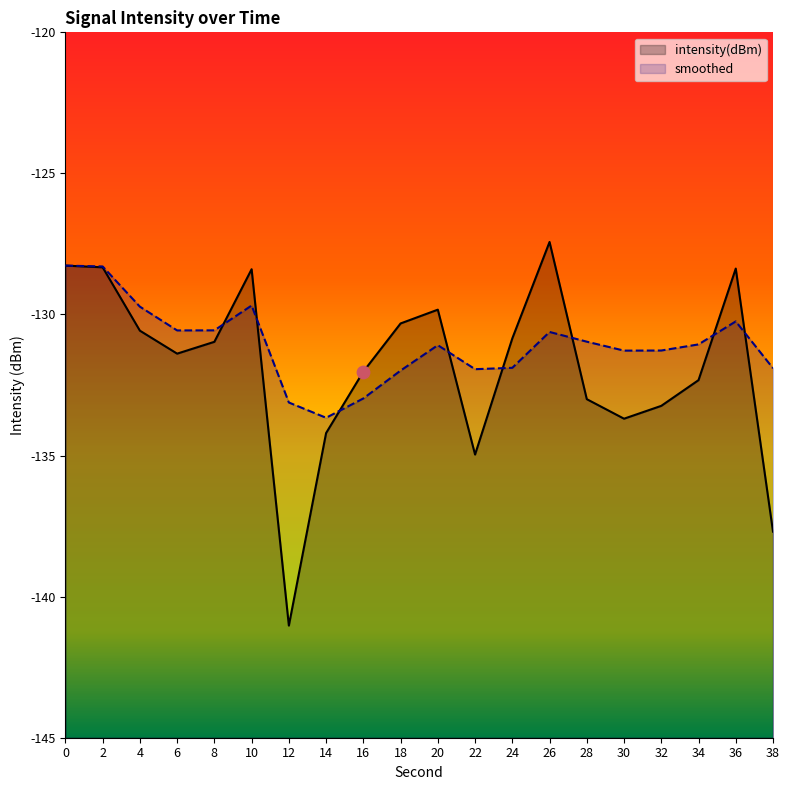

What is the total value across all series at 22?

-266.9